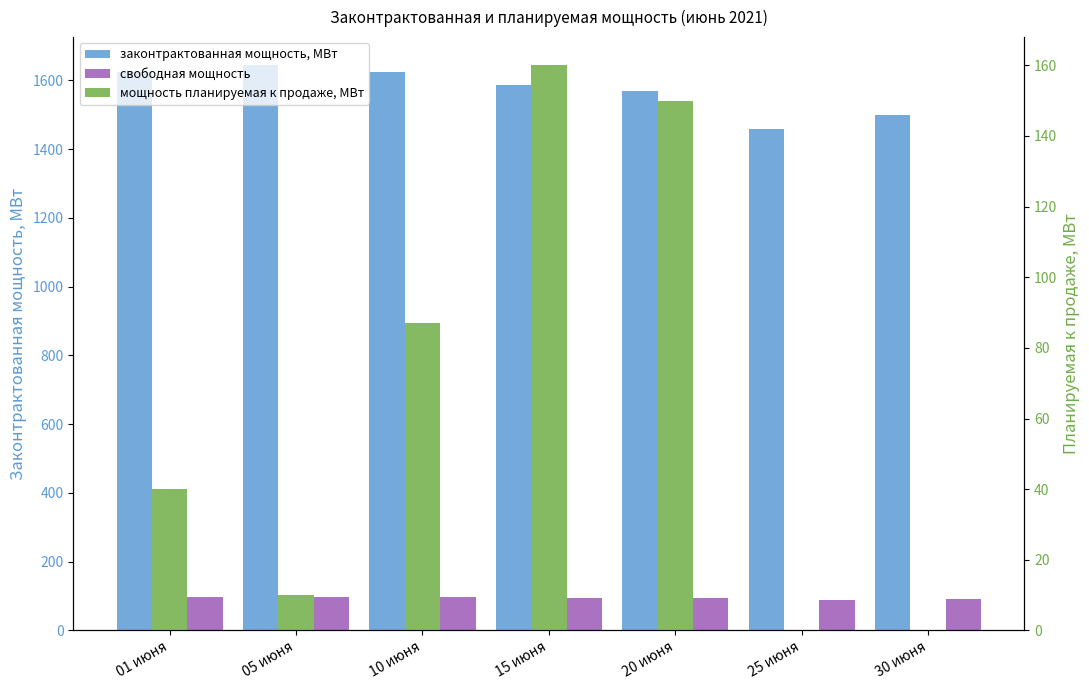

Rank the series at 30 июня from lowest to highest value.

мощность планируемая к продаже, МВт, свободная мощность, законтрактованная мощность, МВт